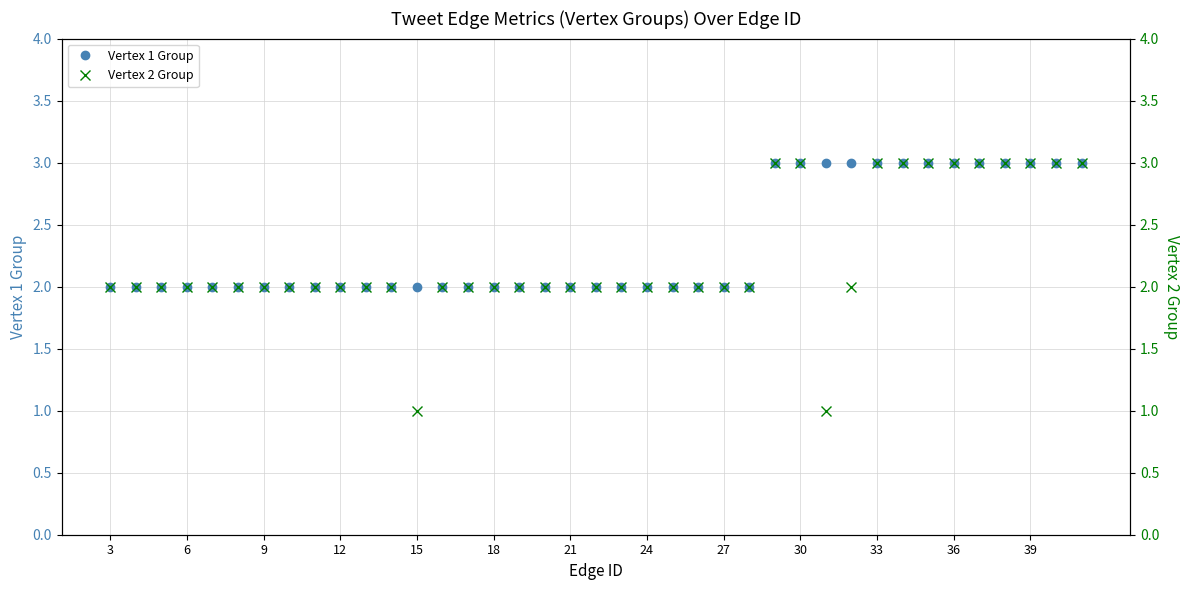

What are all the series names shown in the legend?

Vertex 1 Group, Vertex 2 Group